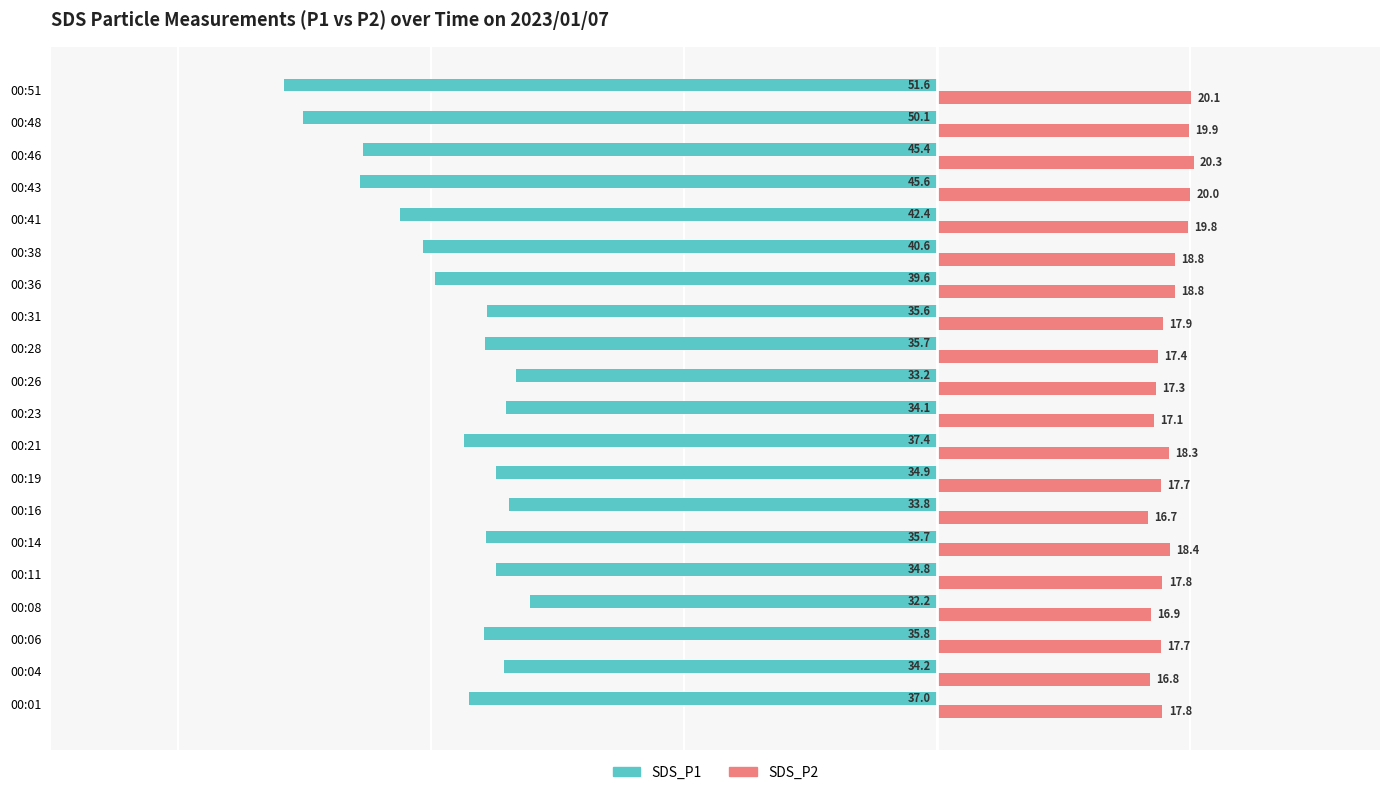

Which category has the highest value in the SDS_P2 series?

00:46